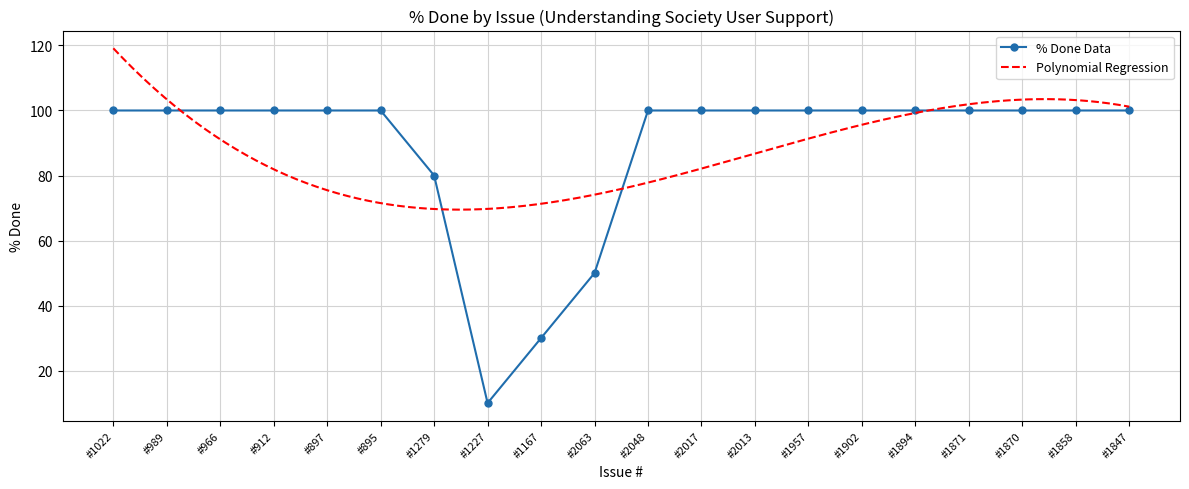

True or false: the data has more than 1 interior local peaks.

False